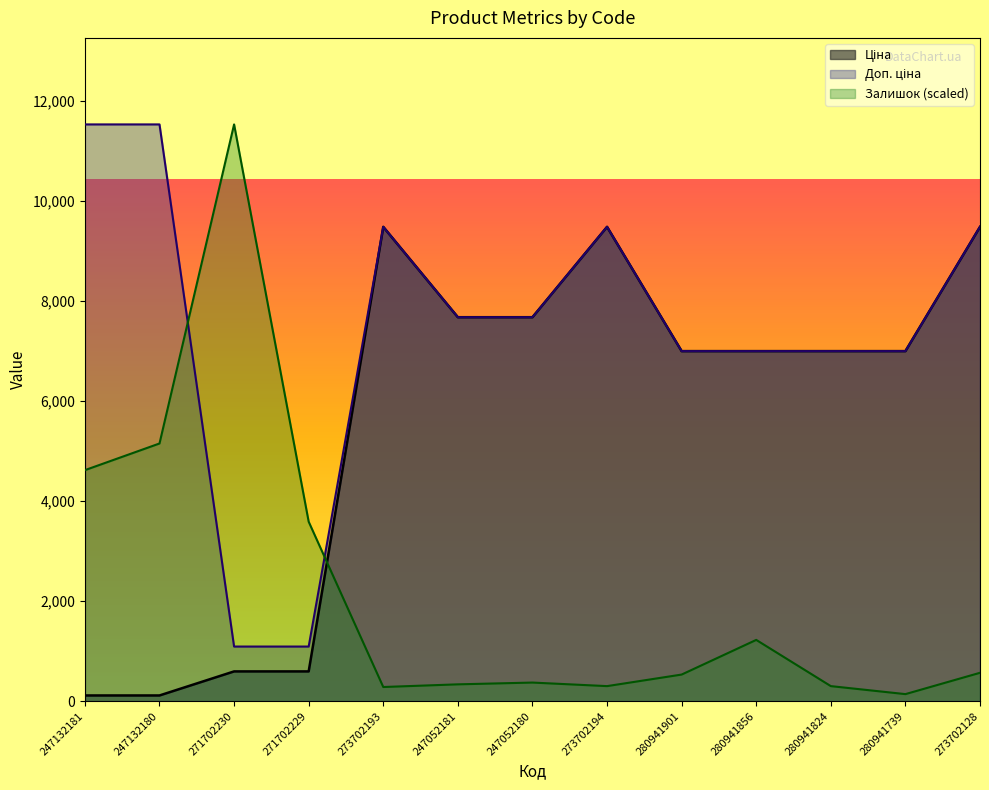

True or false: Залишок and Доп. ціна intersect in this chart.

True